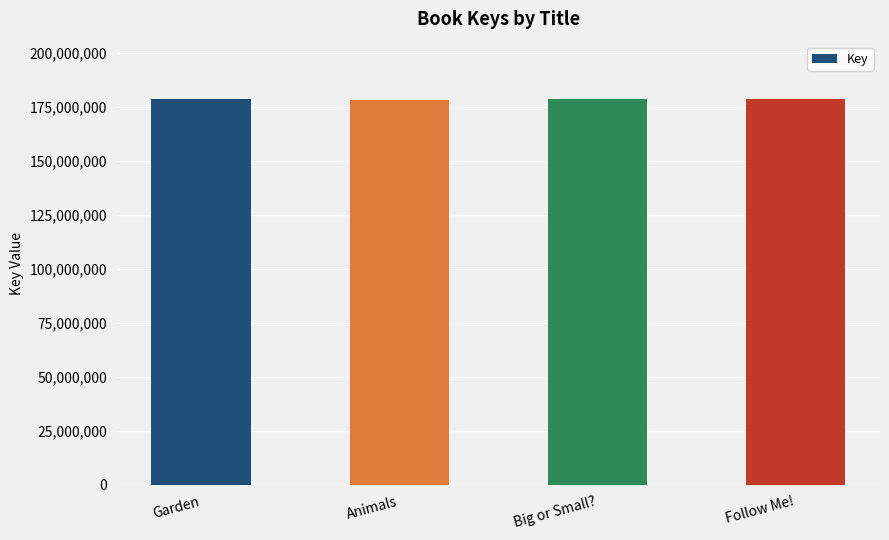

The value at Garden is 178437592. True or false?

True